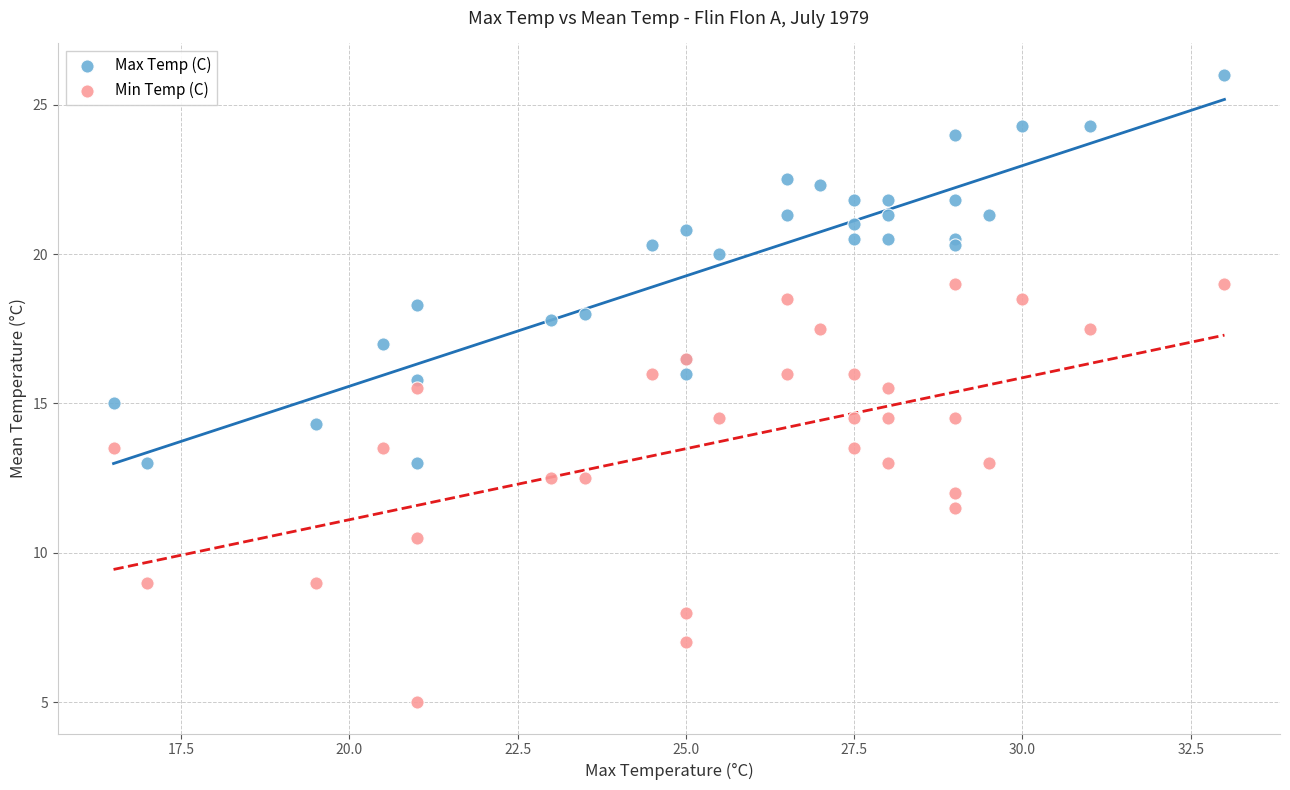

Which series has the largest Y range (max minus min)?

Min Temp (C)